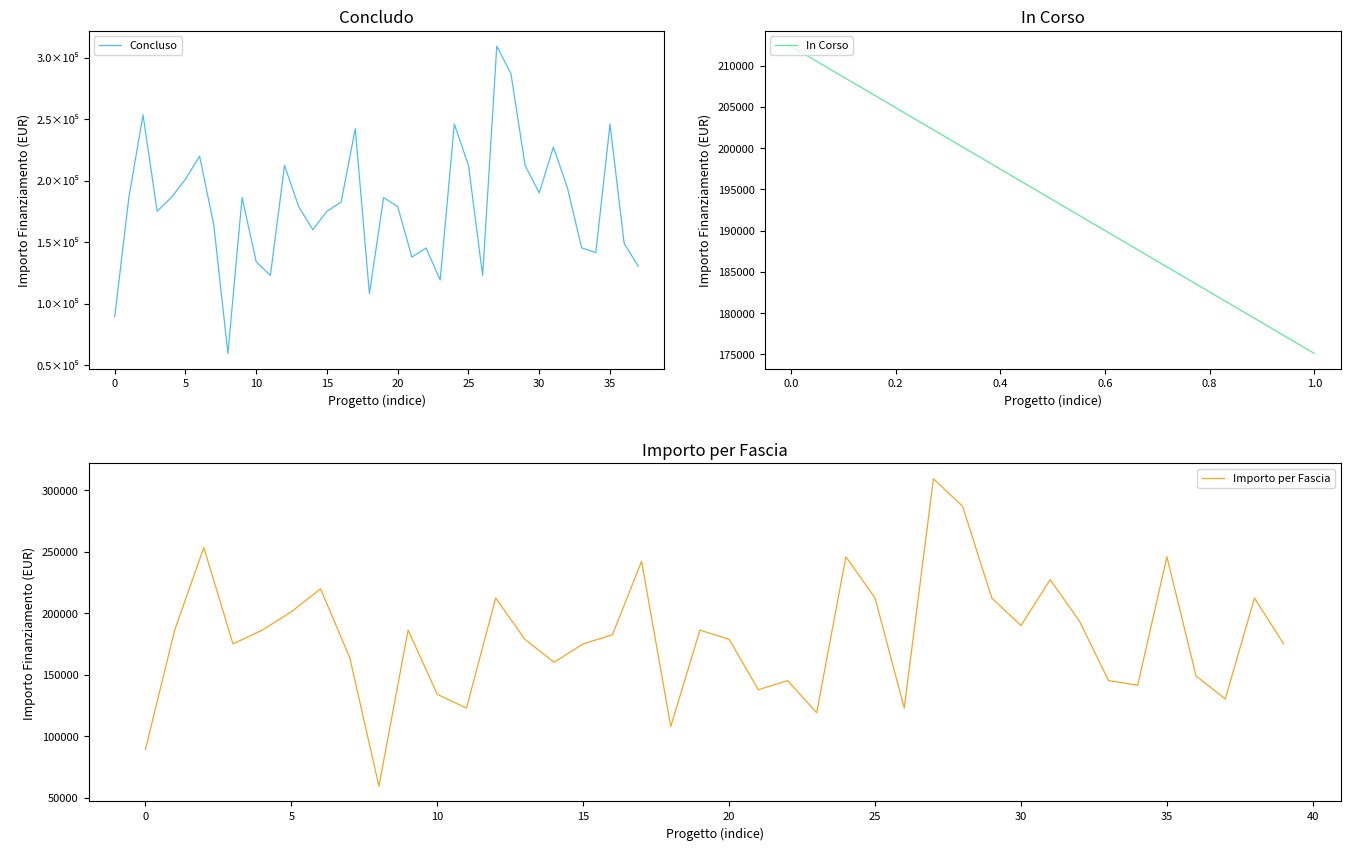

What is the smallest value displayed?

59613.0